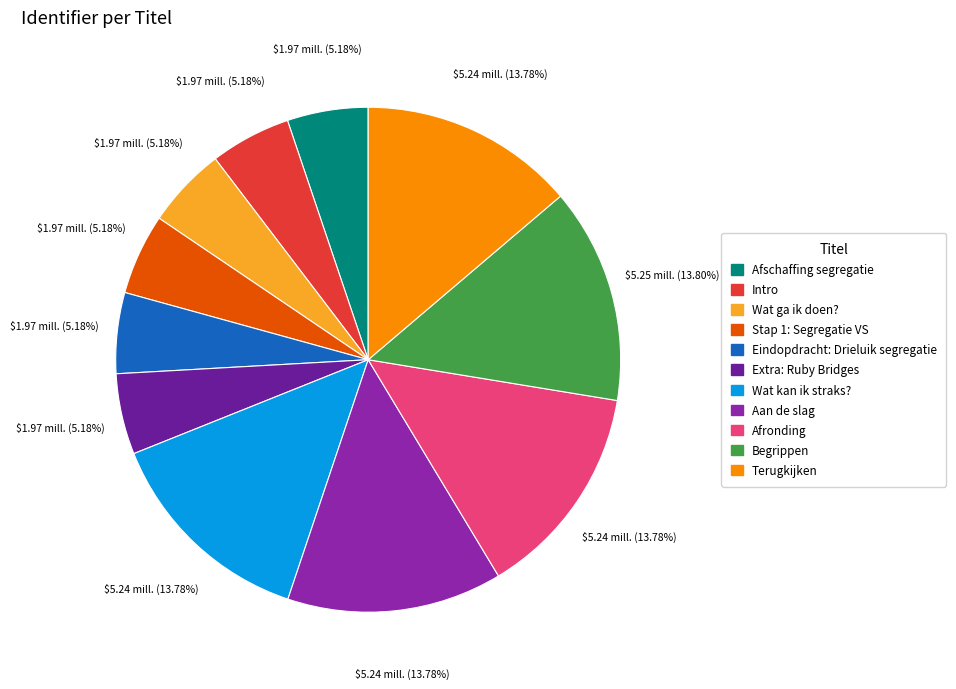

How many slices are in this pie chart?

11